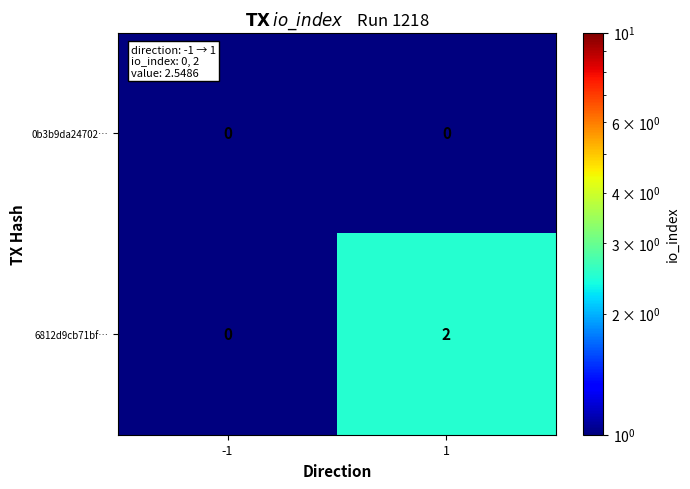

What is the total value across all series at -1?

0